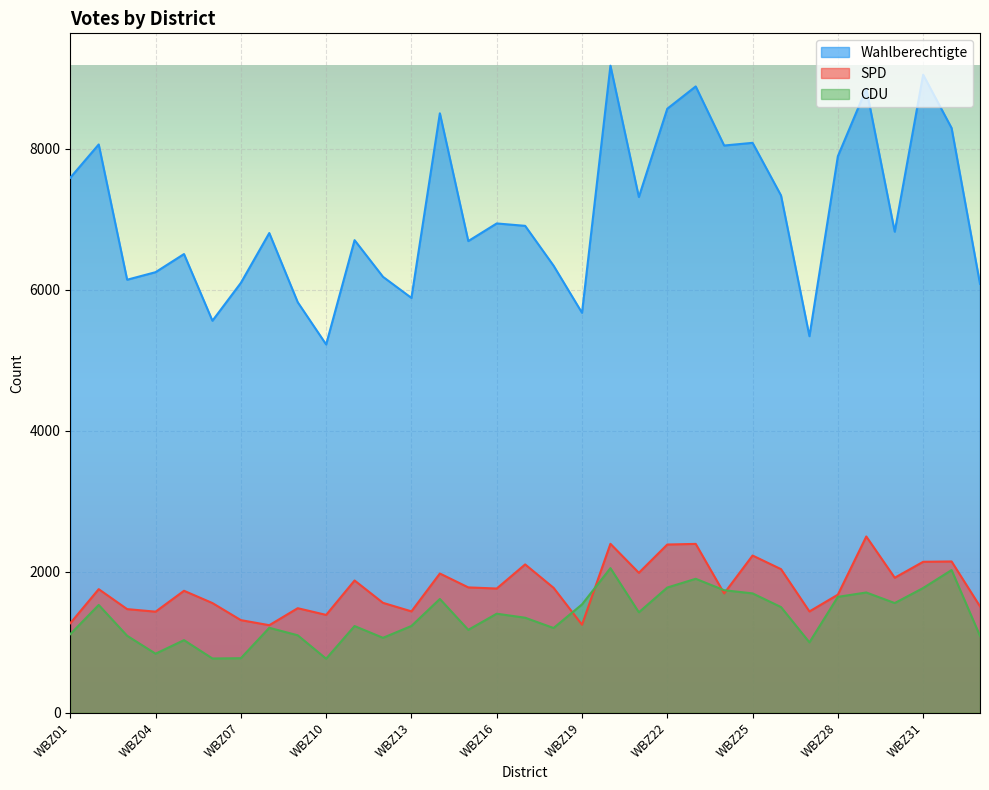

Which series has the widest spread of values?

Wahlberechtigte